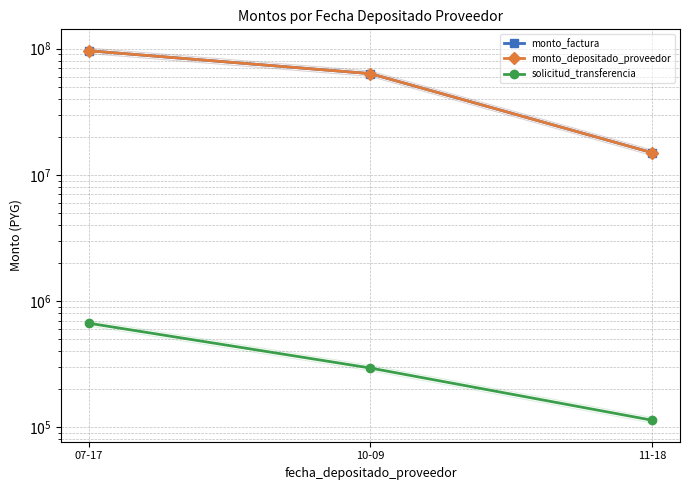

Which label corresponds to the smallest value in the chart?

11-18